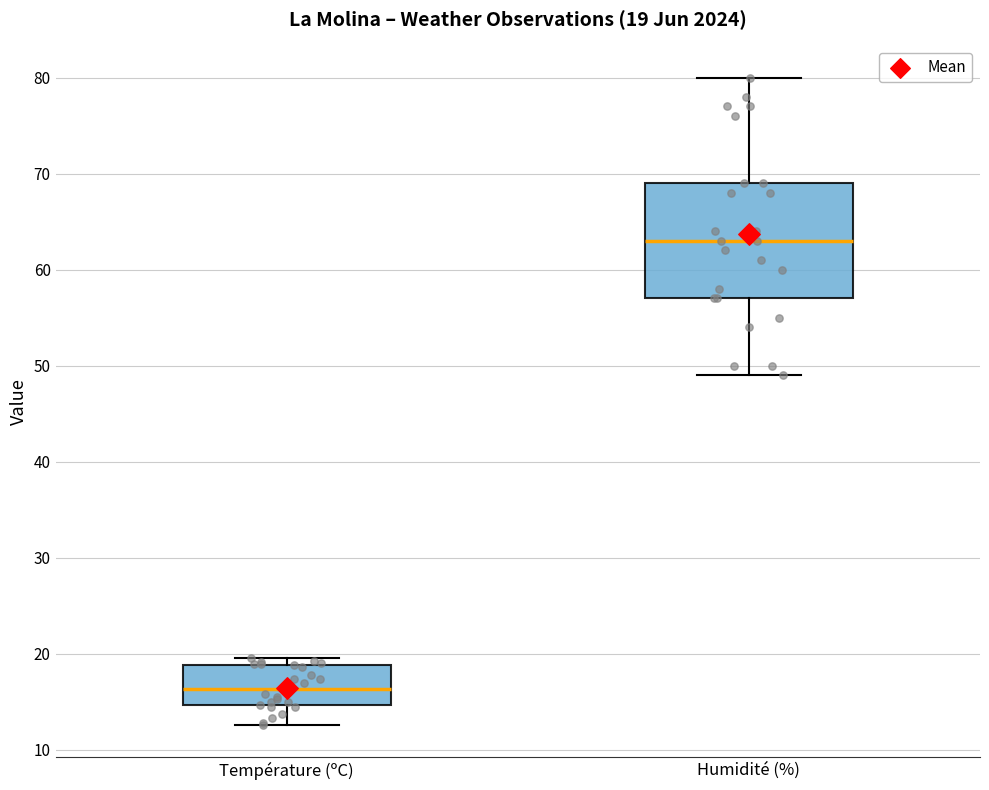

Which box's median line is the lowest?

Température (ºC)